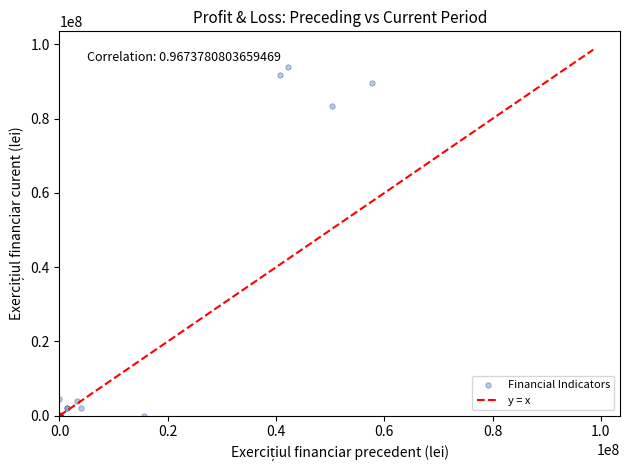

What Y value in the scatter plot is closest to 46955778?

83541964